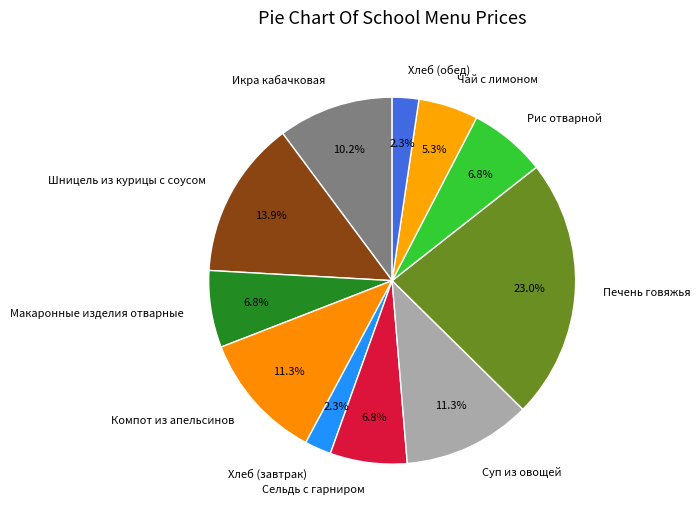

How many slices are in this pie chart?

11